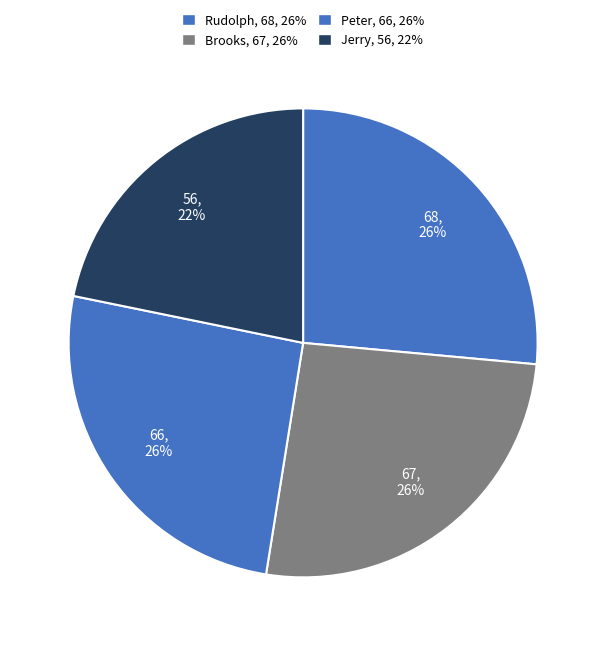

To the nearest percent, what is the combined percentage of Jerry and Rudolph?

48%